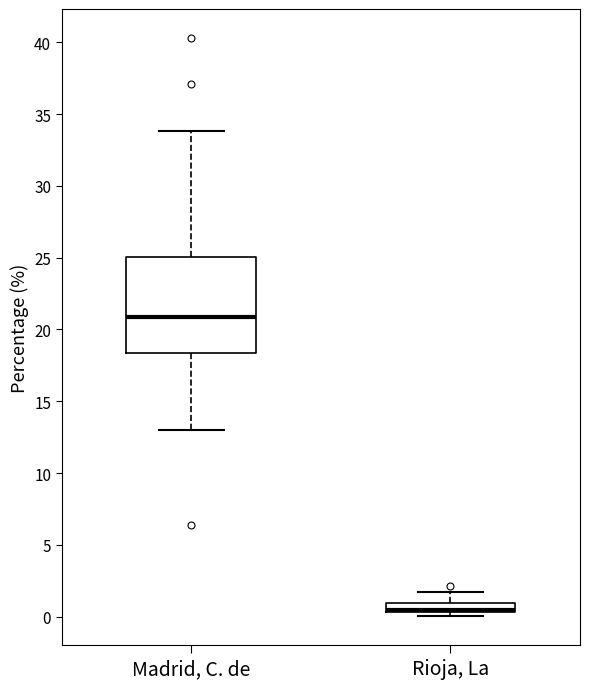

Which box is the tallest, from its lower edge to its upper edge?

Madrid, C. de